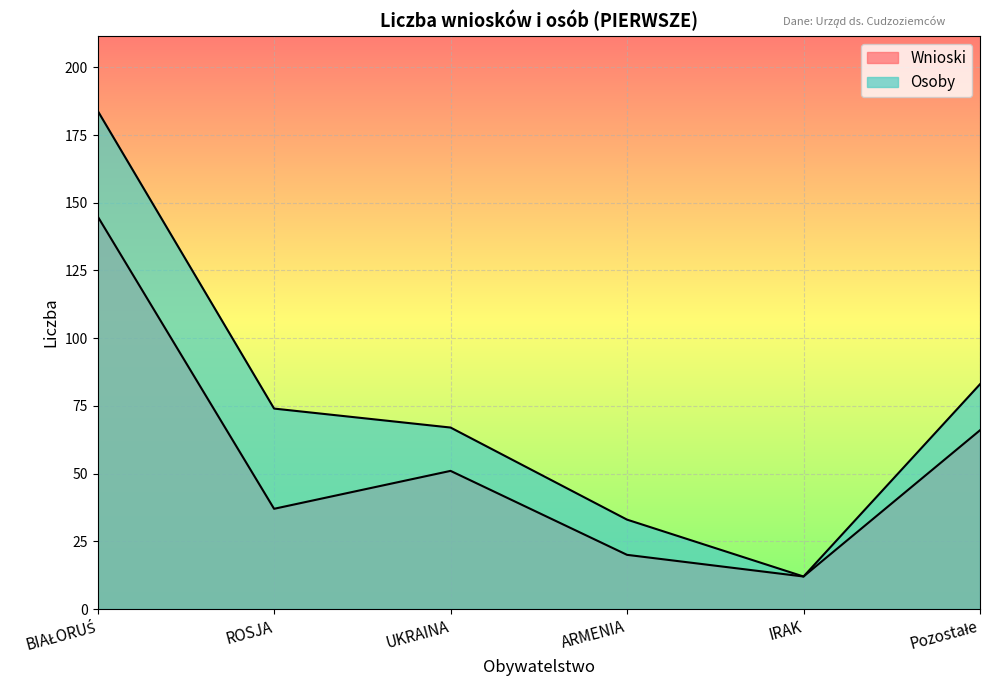

True or false: Wnioski and Osoby cross at least once.

False